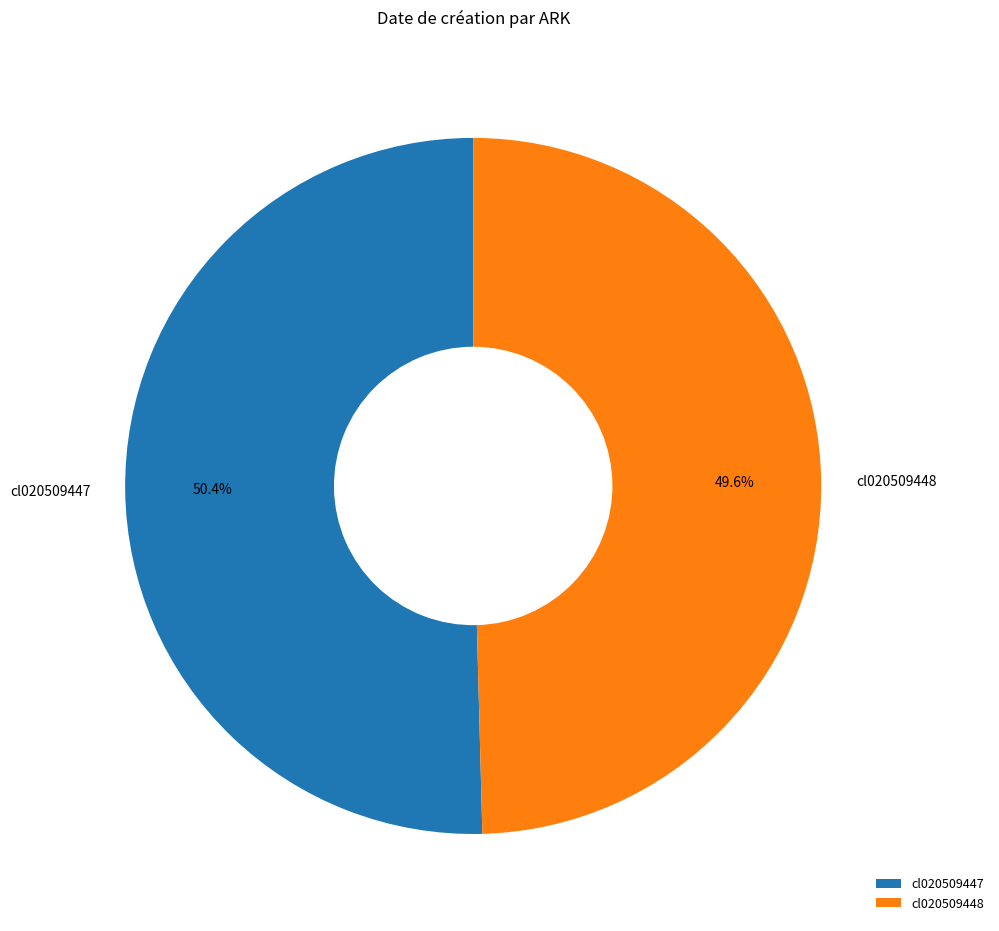

Do cl020509448 and cl020509447 together represent more than half of the pie?

Yes